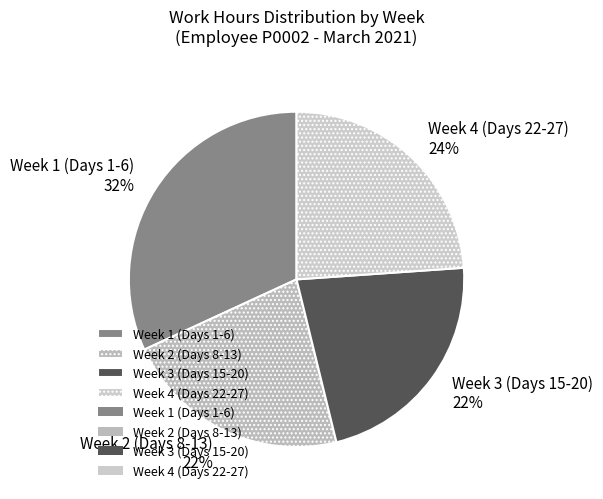

How many segments does this pie chart have?

4